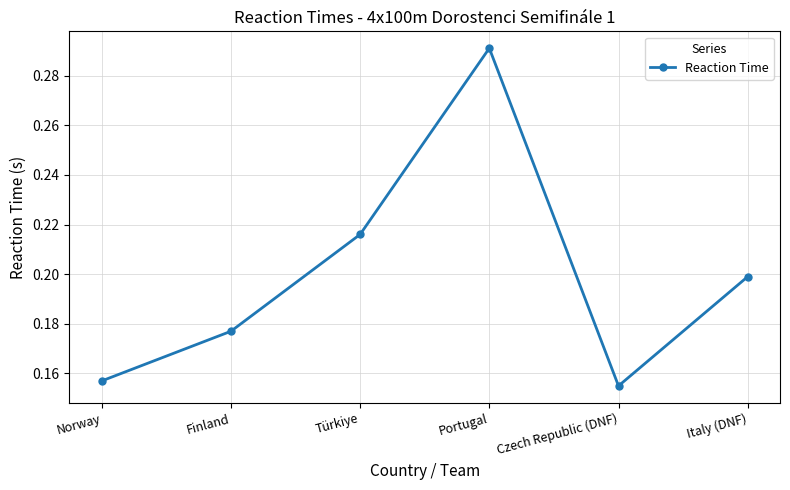

Which label corresponds to the largest value in the chart?

Portugal